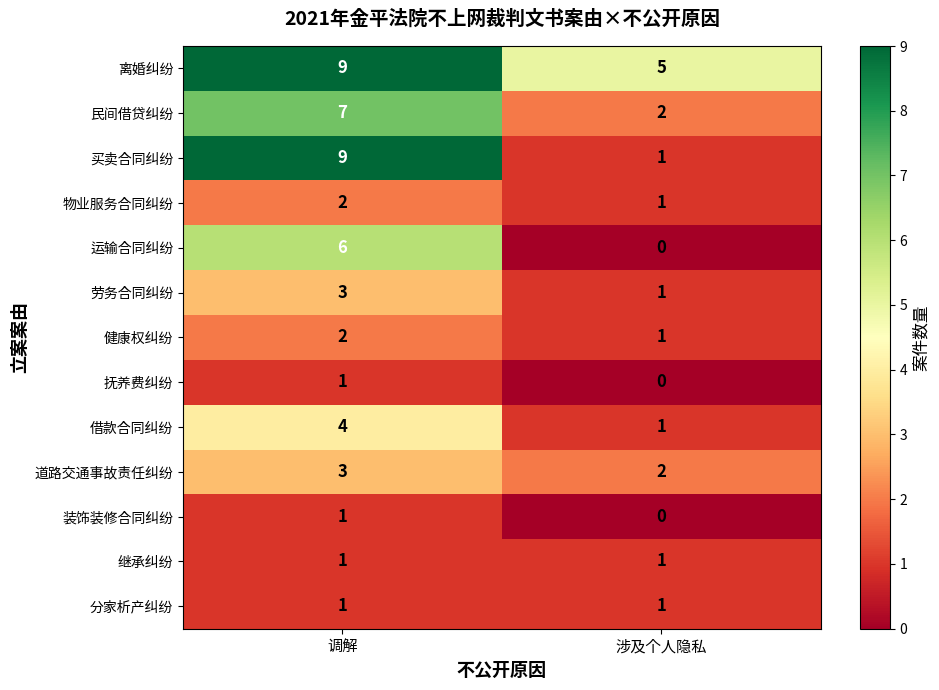

What is the sum of the 借款合同纠纷 values at 调解 and 涉及个人隐私?

5